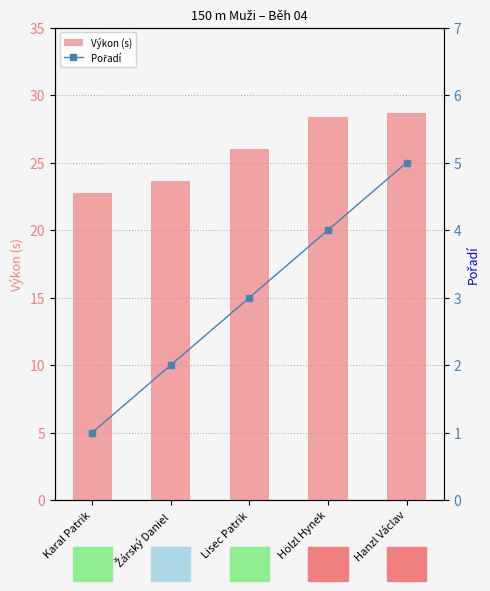

What is the value of the Pořadí bar at the 2nd from the left?

2.0